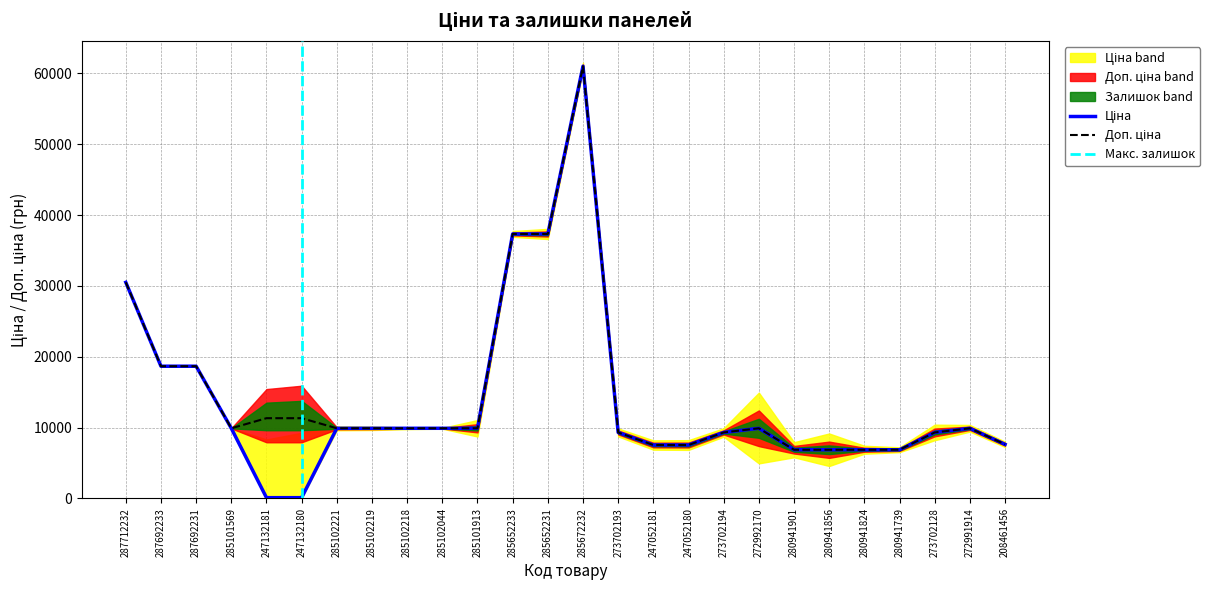

At which category does Доп. ціна reach its first local peak?

285672232